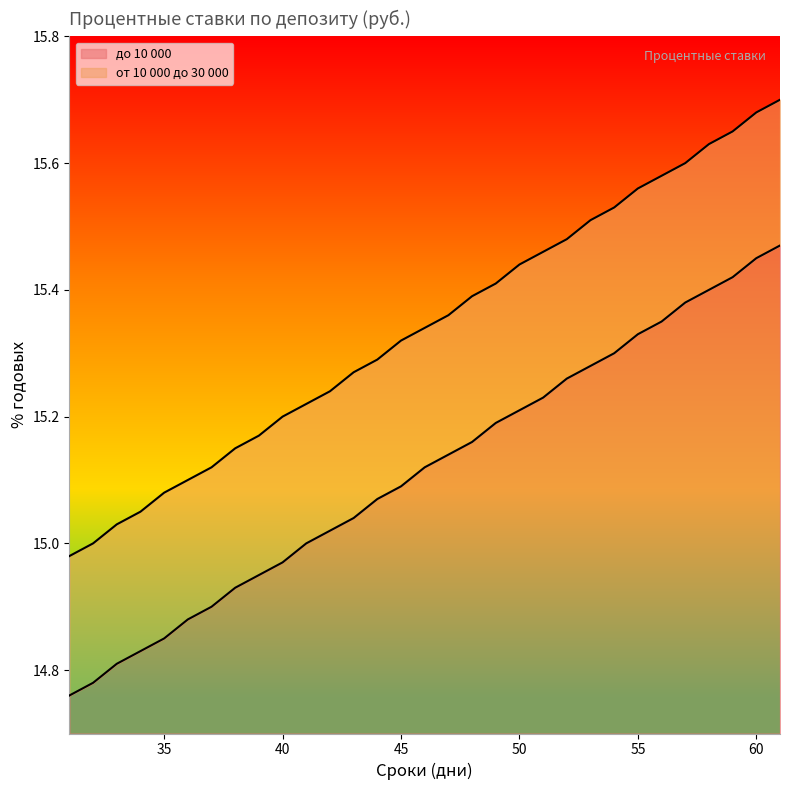

Reading right to left, transcribe all the data shown in this chart.

от 10 000 до 30 000: 15.7	15.7	15.7	15.6	15.6	15.6	15.6	15.5	15.5	15.5	15.5	15.4	15.4	15.4	15.4	15.3	15.3	15.3	15.3	15.2	15.2	15.2	15.2	15.2	15.1	15.1	15.1	15.1	15.0	15.0	15.0
до 10 000: 15.5	15.4	15.4	15.4	15.4	15.3	15.3	15.3	15.3	15.3	15.2	15.2	15.2	15.2	15.1	15.1	15.1	15.1	15.0	15.0	15.0	15.0	14.9	14.9	14.9	14.9	14.8	14.8	14.8	14.8	14.8